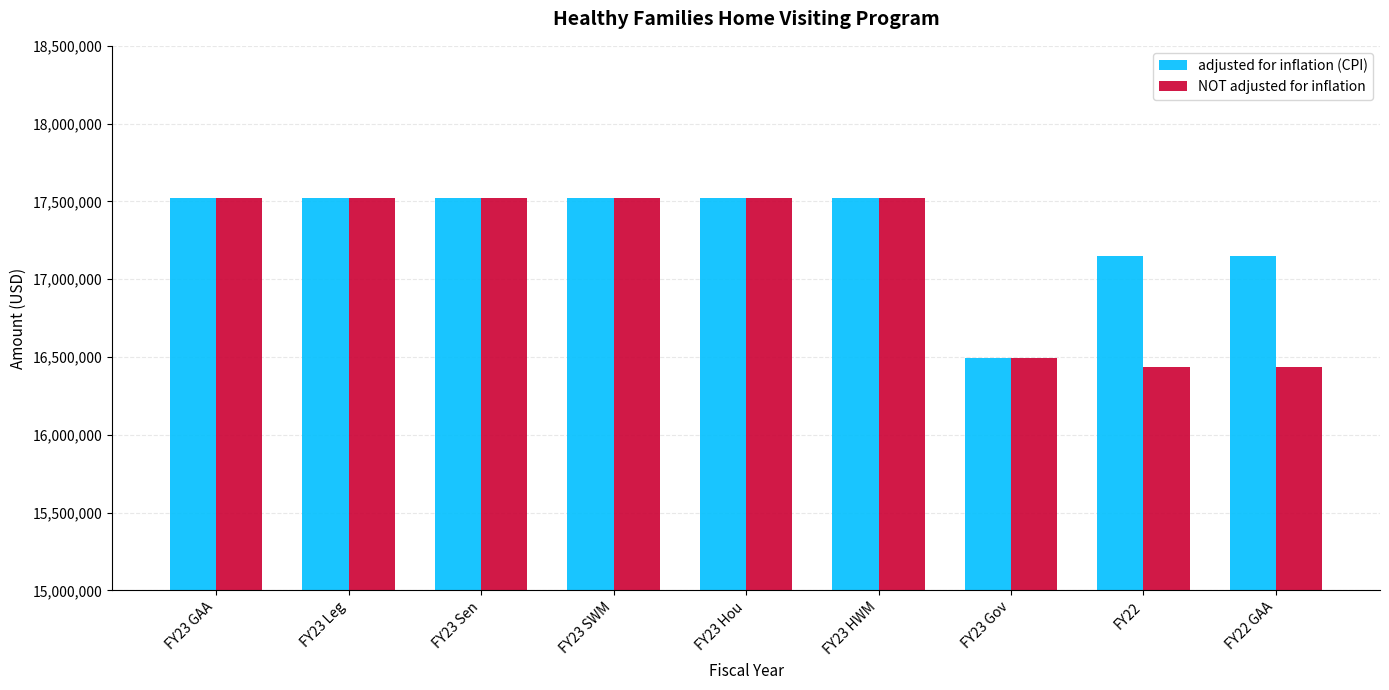

The value of adjusted for inflation (CPI) at FY23 HWM is 8847300. True or false?

False